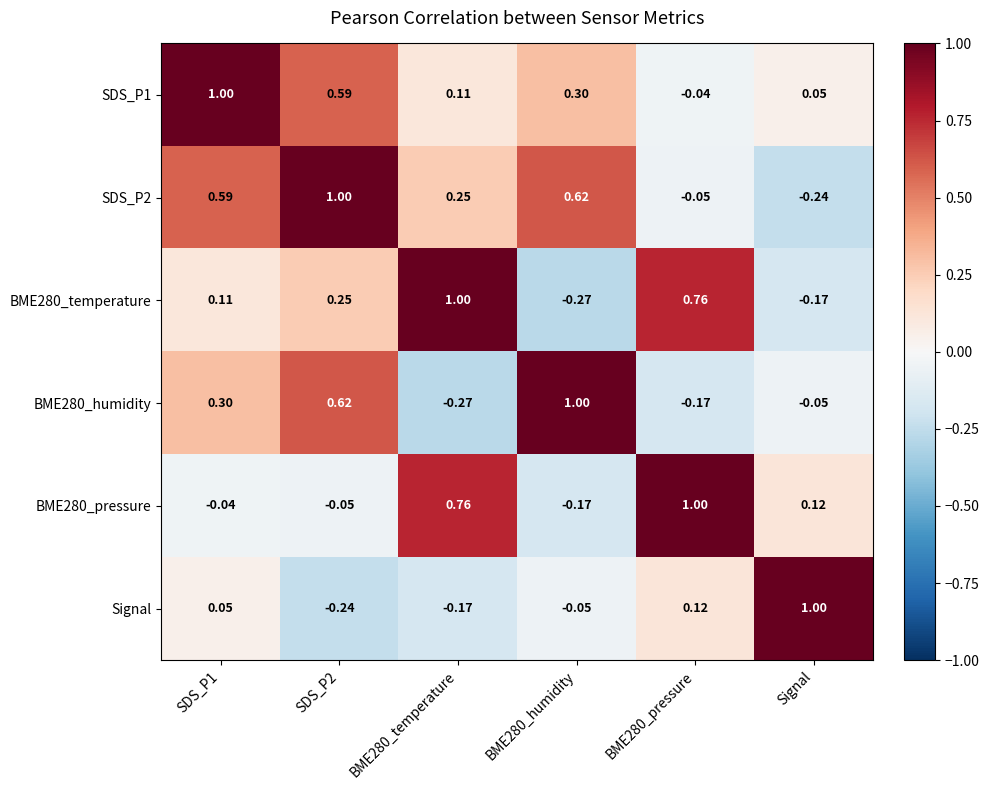

Is the value of BME280_humidity at SDS_P2 greater than the value of Signal at SDS_P1?

Yes